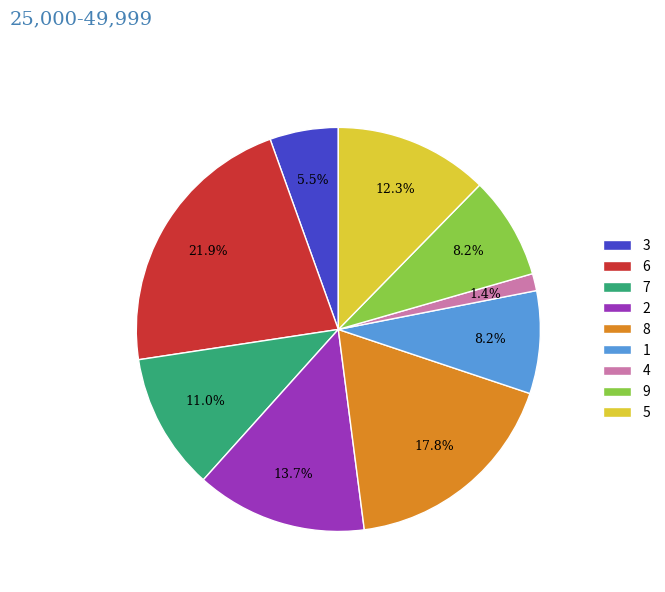

Do 3 and 8 together represent more than half of the pie?

No